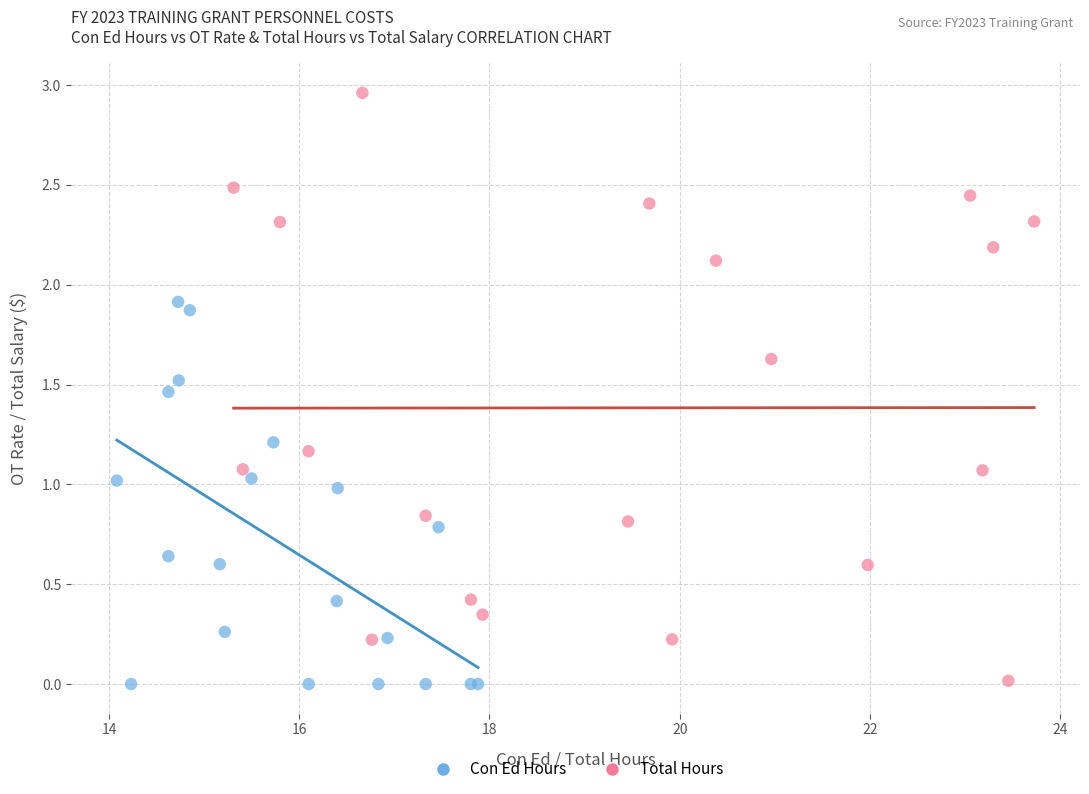

Which series has the largest Y range (max minus min)?

Total Hours